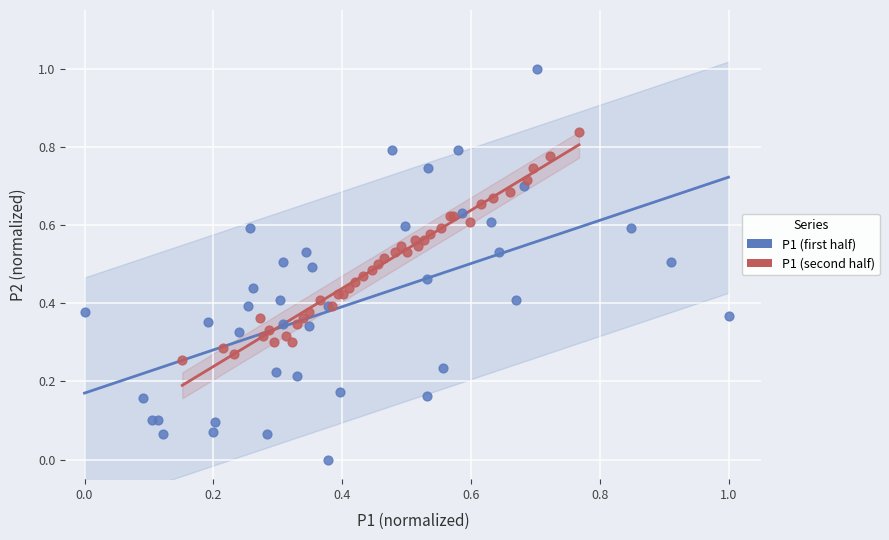

Which series reaches the minimum Y coordinate?

P1 (first half)